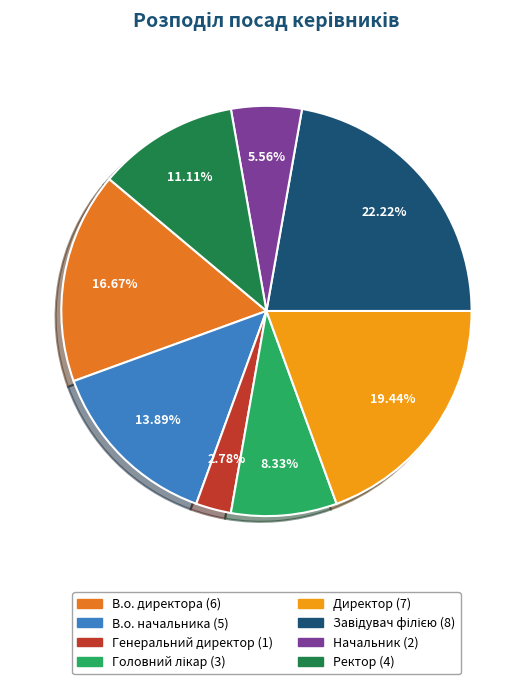

What percentage is the Ректор slice, to the nearest percent?

11%